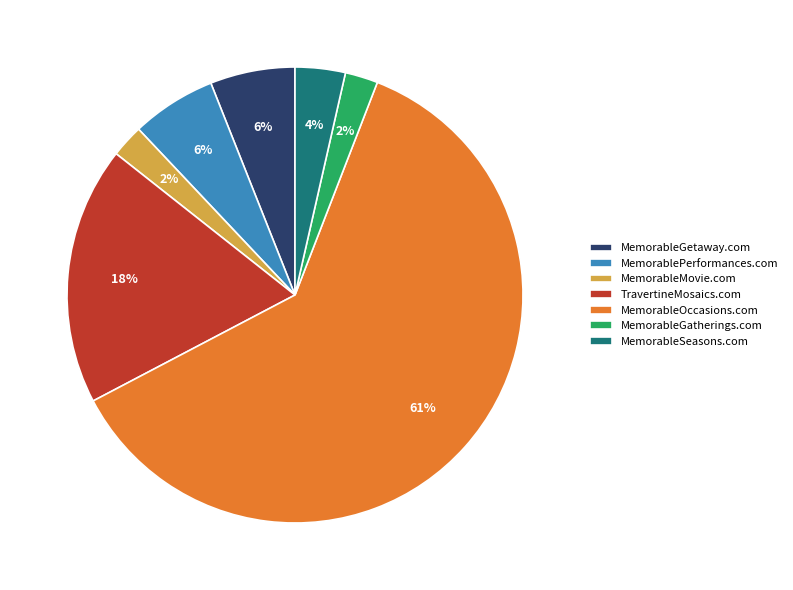

To the nearest percent, what is the average slice percentage?

14%